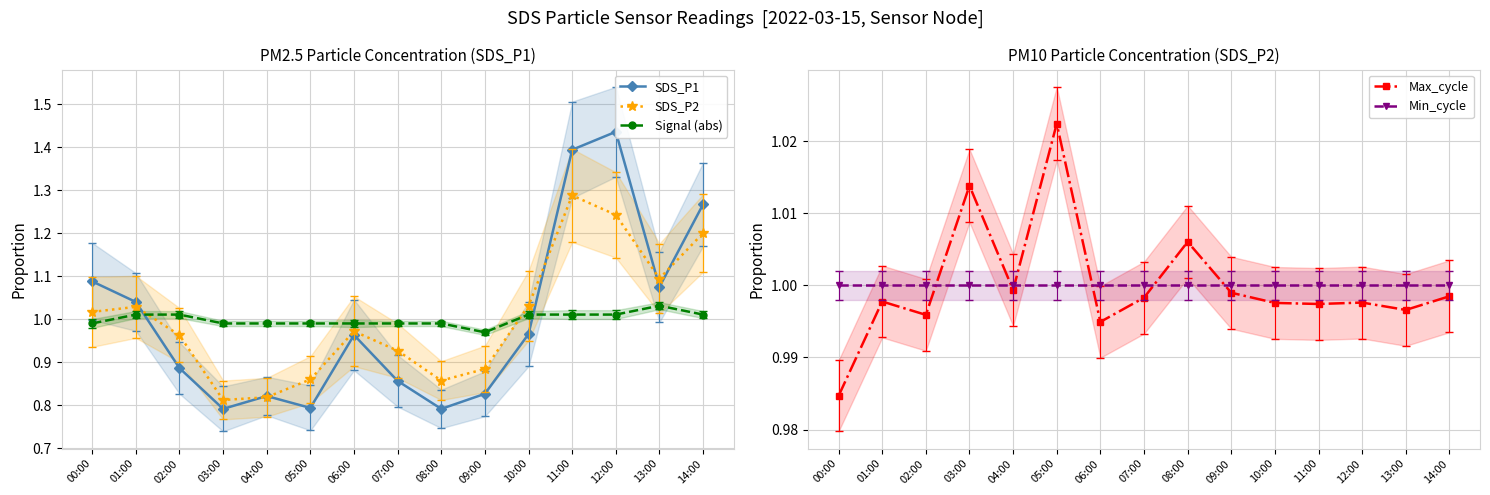

At how many categories does at least one series exceed 0?

15